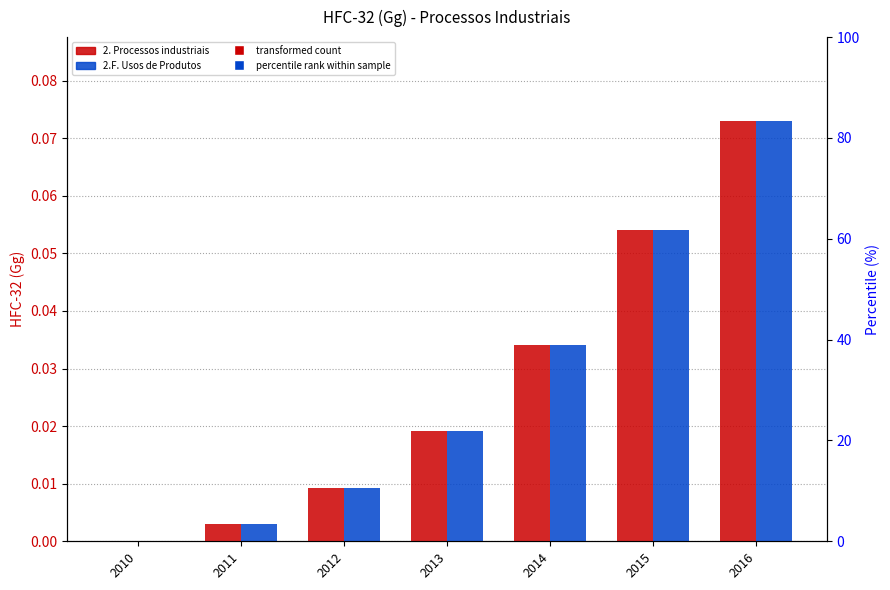

At which label is 2. Processos industriais closest to 0?

2010